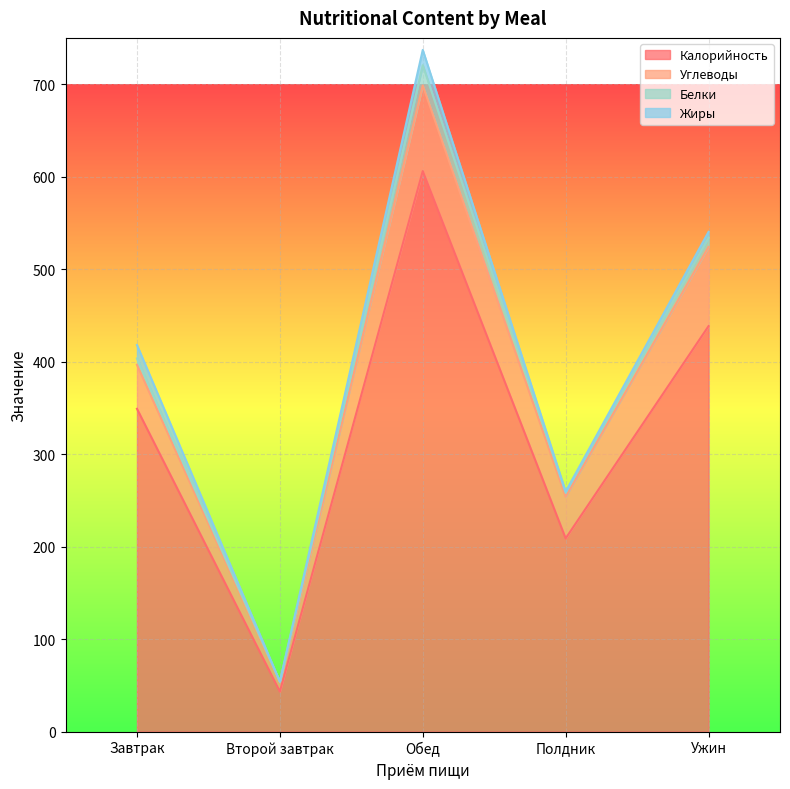

At which label does Калорийность reach its peak?

Обед